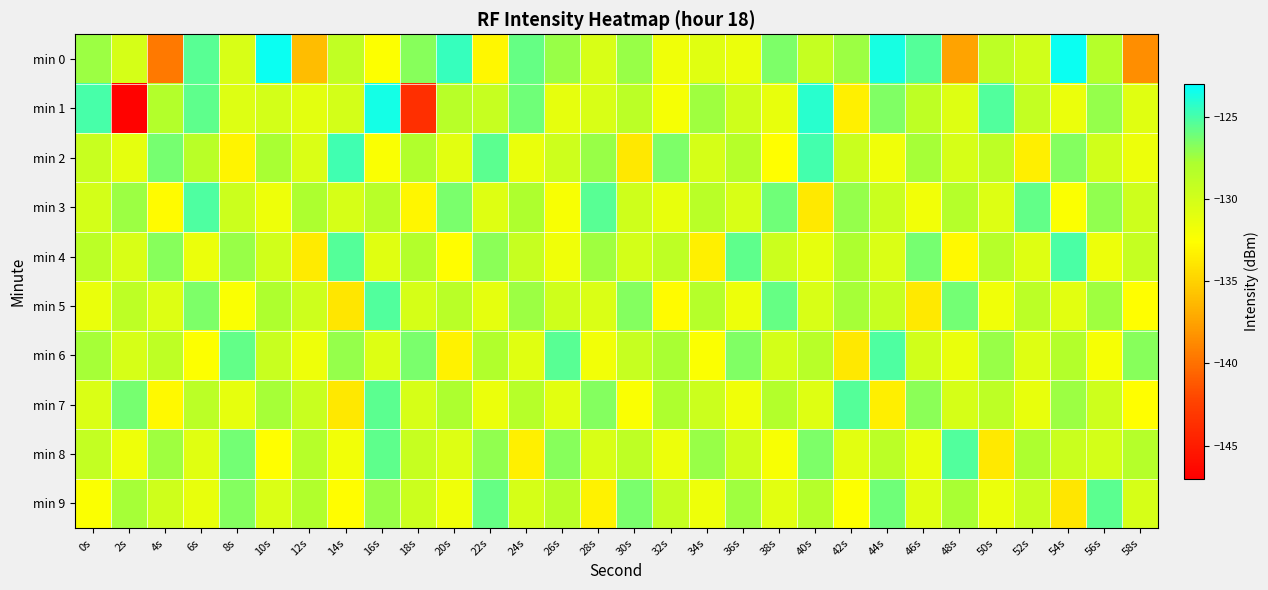

Which series has the largest total across all categories?

min 6